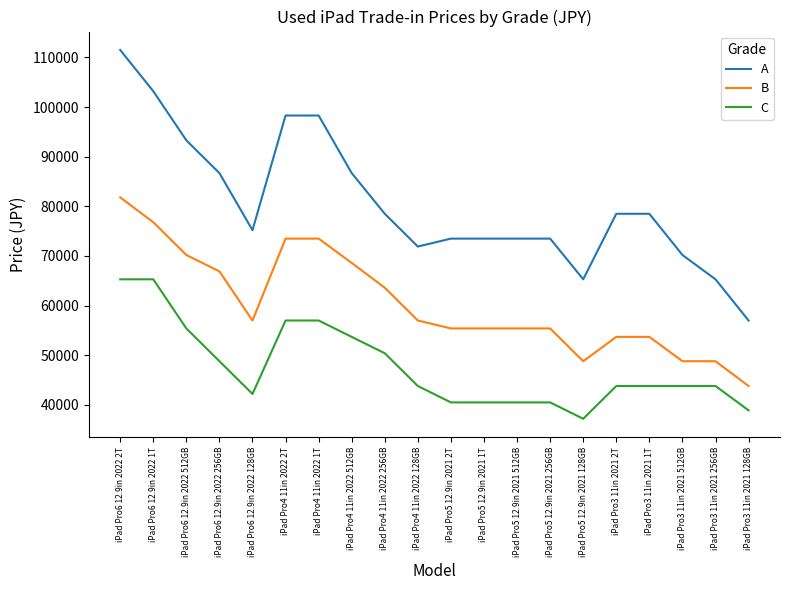

Which series has the largest total across all categories?

A